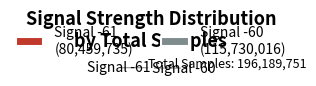

Approximately how many times larger is the value at Signal -61 (80,459,735) compared to Signal -60 (115,730,016)?

0.7